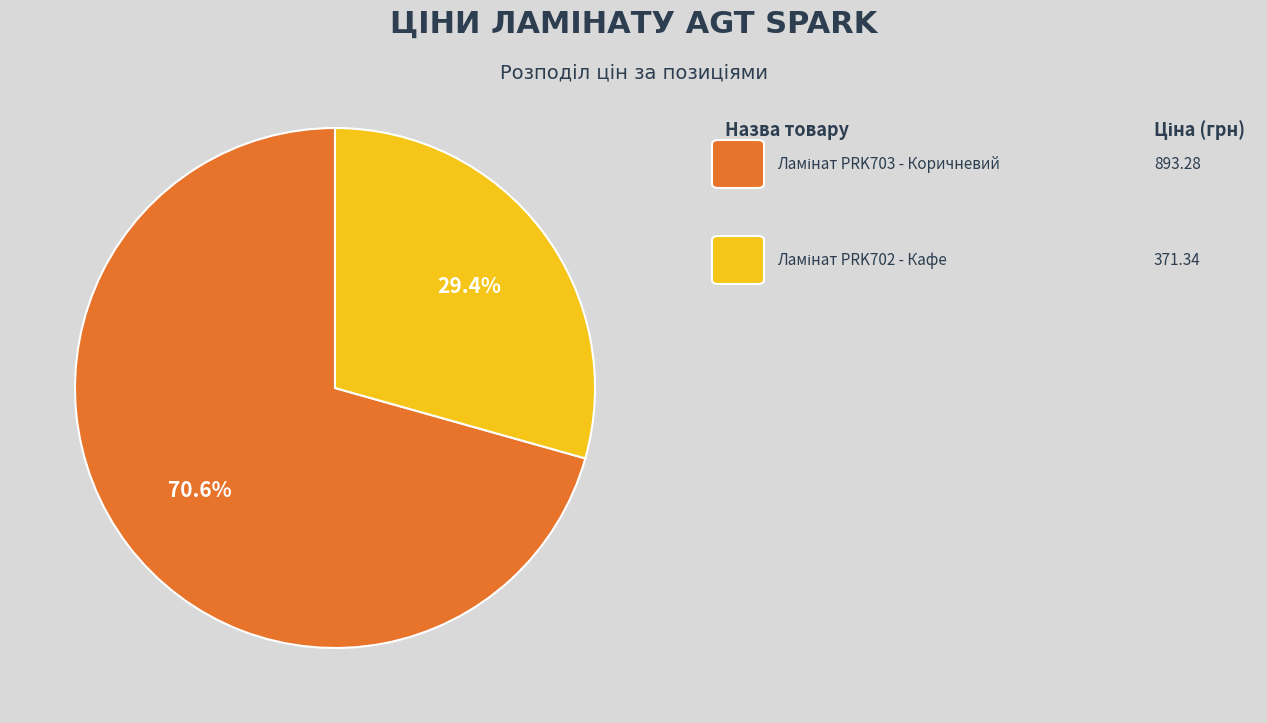

Which category accounts for the majority?

Ламінат AGT Spark PRK703 - Коричневий